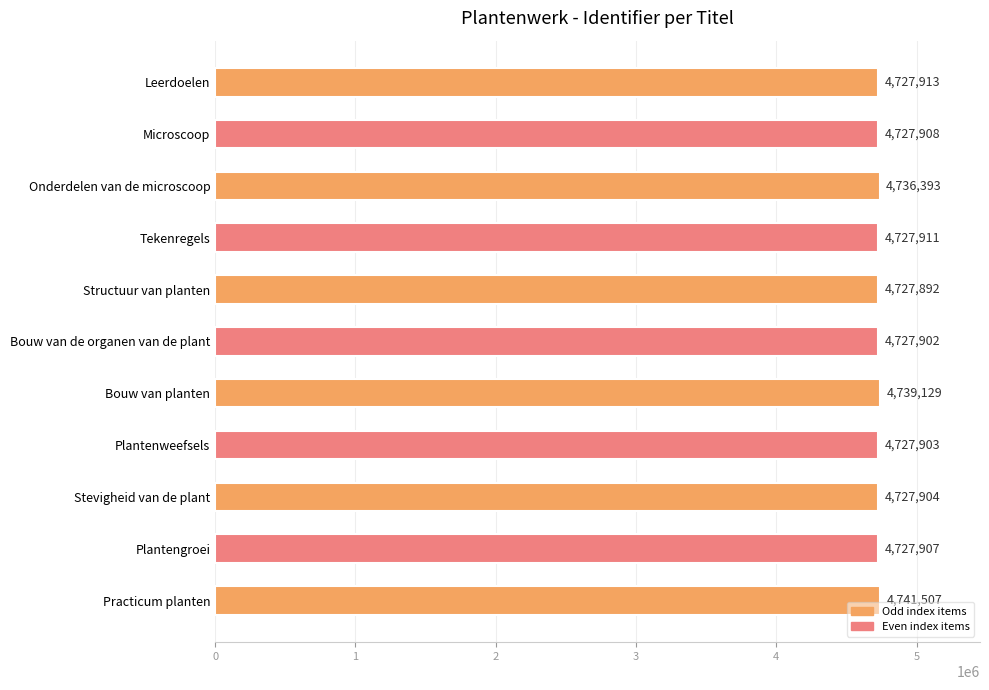

At which label is the value closest to 4734699?

Onderdelen van de microscoop